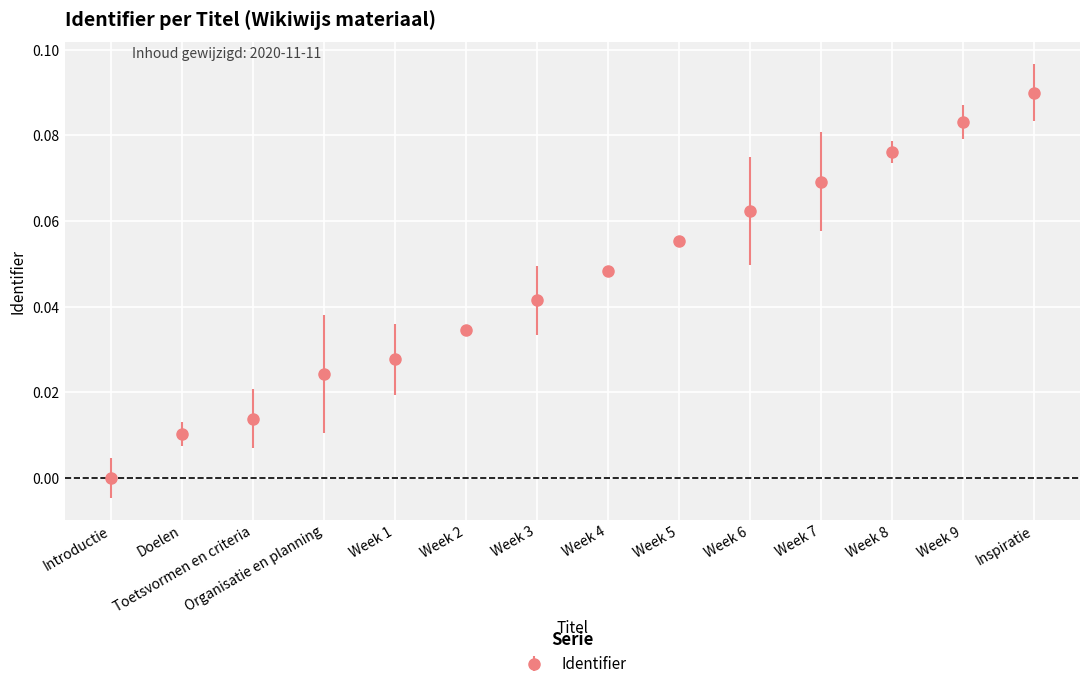

Reading left to right, extract all data points from this chart.

0.0	0.0	0.0	0.0	0.0	0.0	0.0	0.0	0.1	0.1	0.1	0.1	0.1	0.1